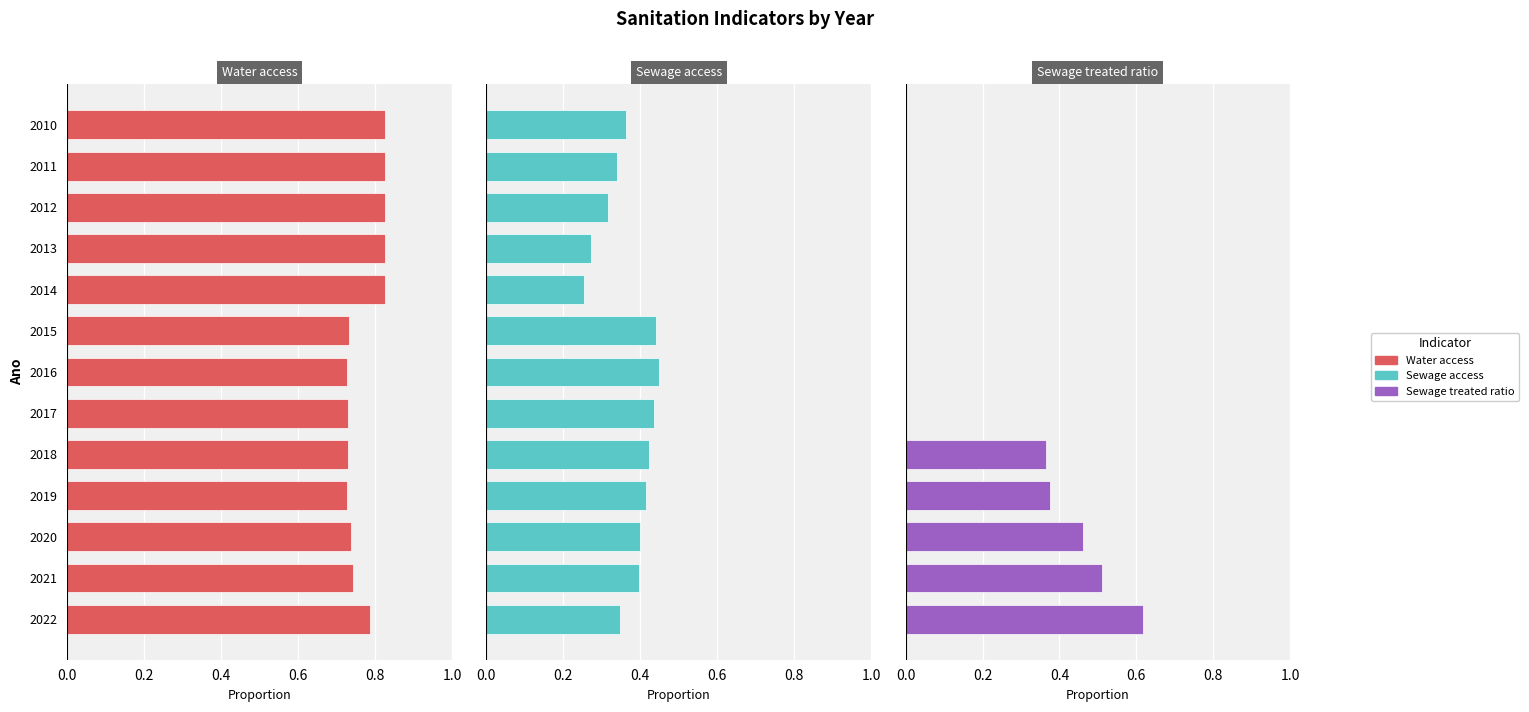

Reading right to left, what are all the values shown in this chart?

Water access (col_0): 0.8	0.7	0.7	0.7	0.7	0.7	0.7	0.7	0.8	0.8	0.8	0.8	0.8
Sewage access (col_2): 0.3	0.4	0.4	0.4	0.4	0.4	0.4	0.4	0.3	0.3	0.3	0.3	0.4
Sewage treated ratio (col_4): 0.6	0.5	0.5	0.4	0.4	0.0	0.0	0.0	0.0	0.0	0.0	0.0	0.0